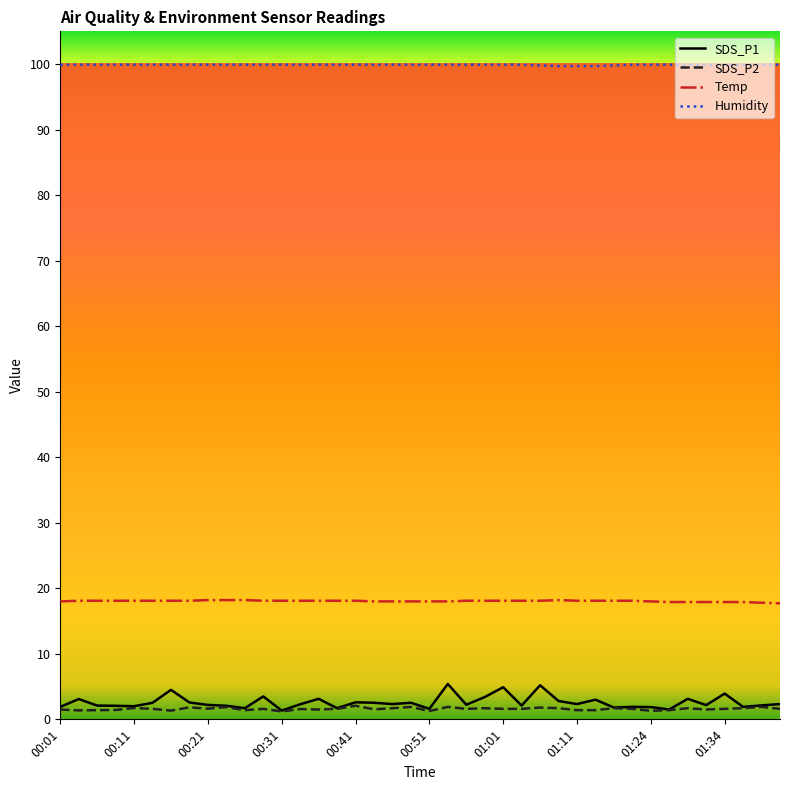

True or false: Temp and SDS_P2 intersect in this chart.

False